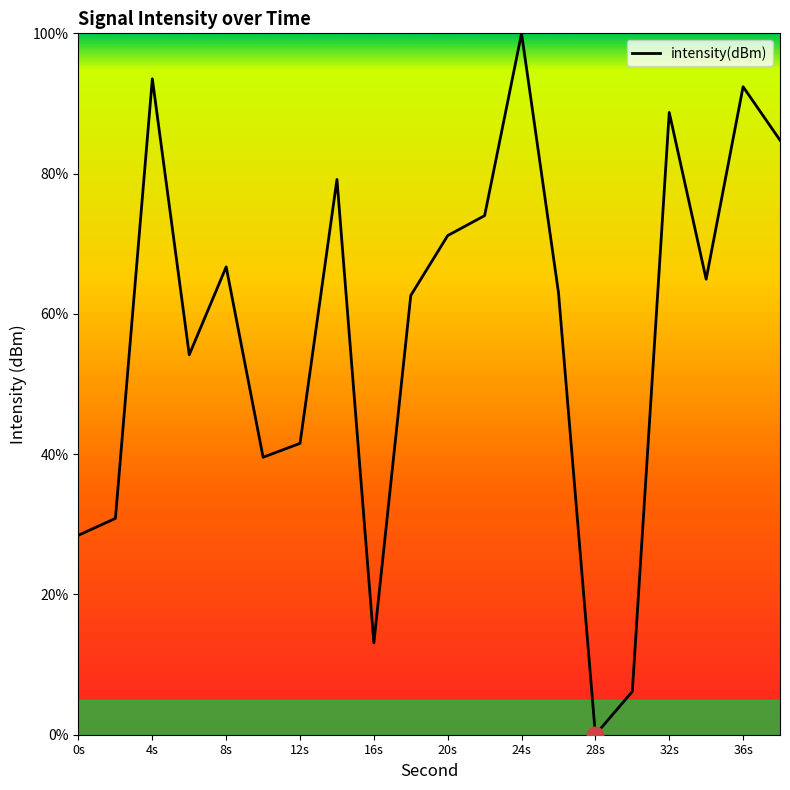

True or false: the data has more than 2 interior local peaks.

True